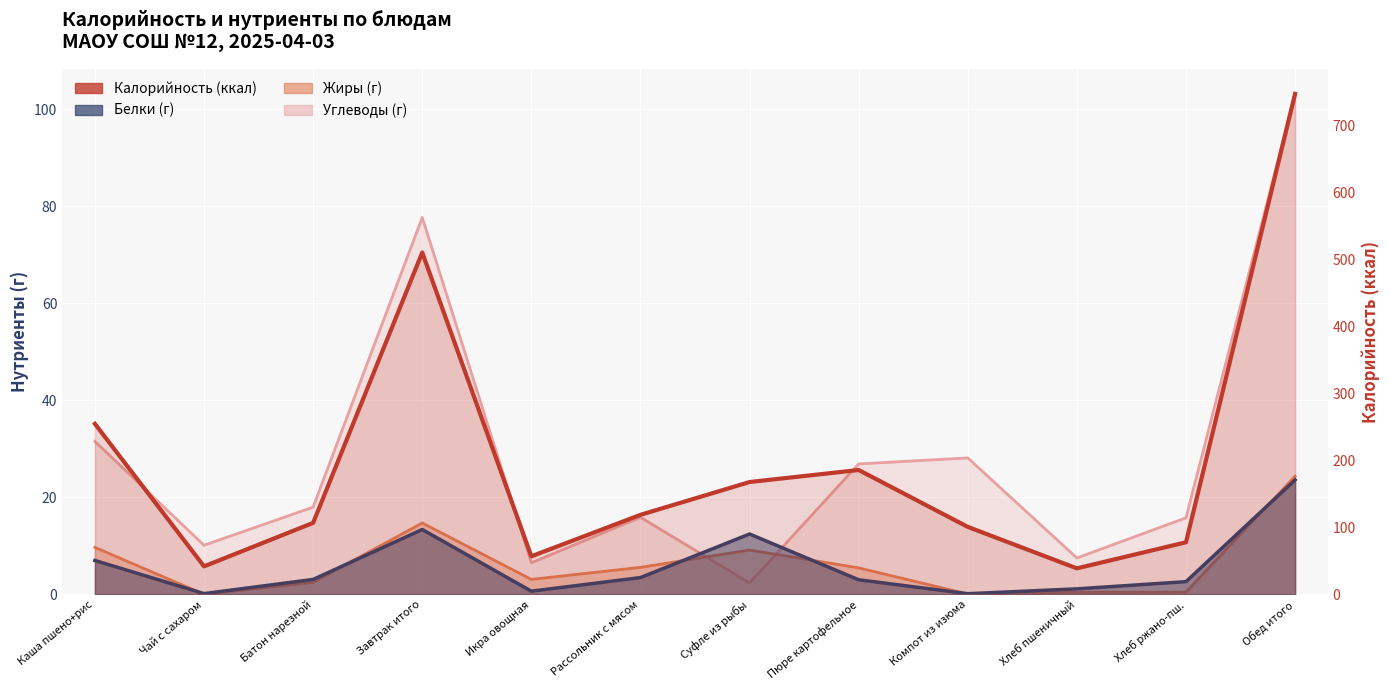

Reading left to right, list all the values displayed in this chart.

255	42	107	511	57	119	168	186	101	39	78	748